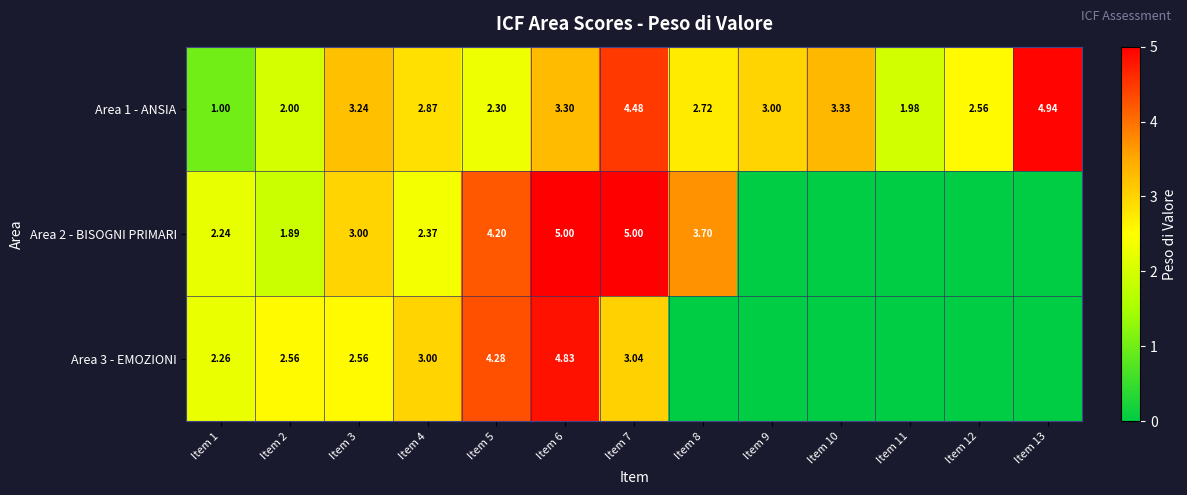

How many values in the Area 1 - ANSIA series are below 2?

2